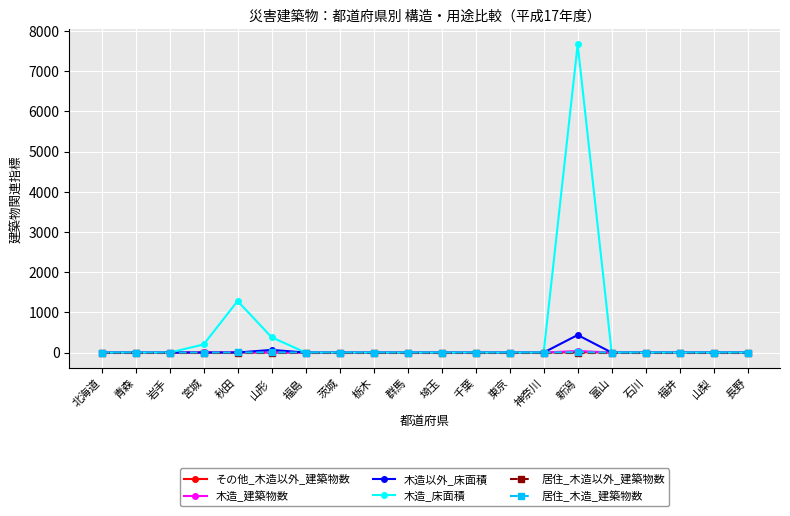

What are all the series names shown in the legend?

その他_木造以外_建築物数, 木造_建築物数, 木造以外_床面積, 木造_床面積, 居住_木造以外_建築物数, 居住_木造_建築物数